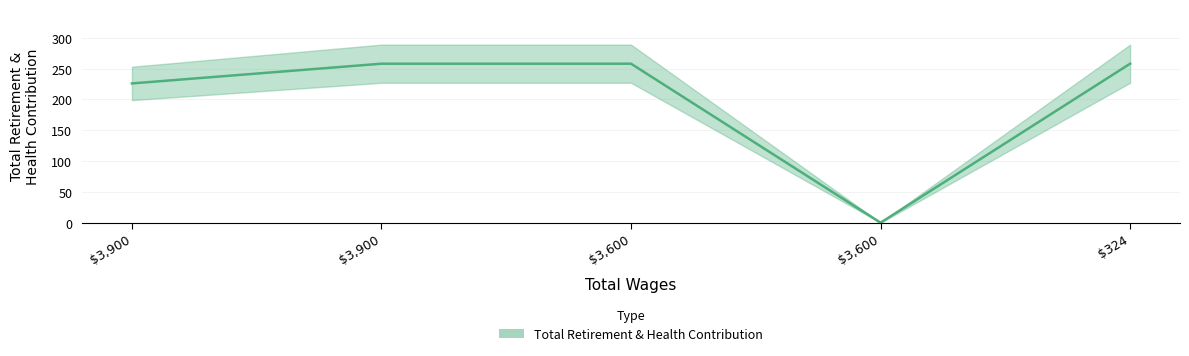

What is the average value?

200